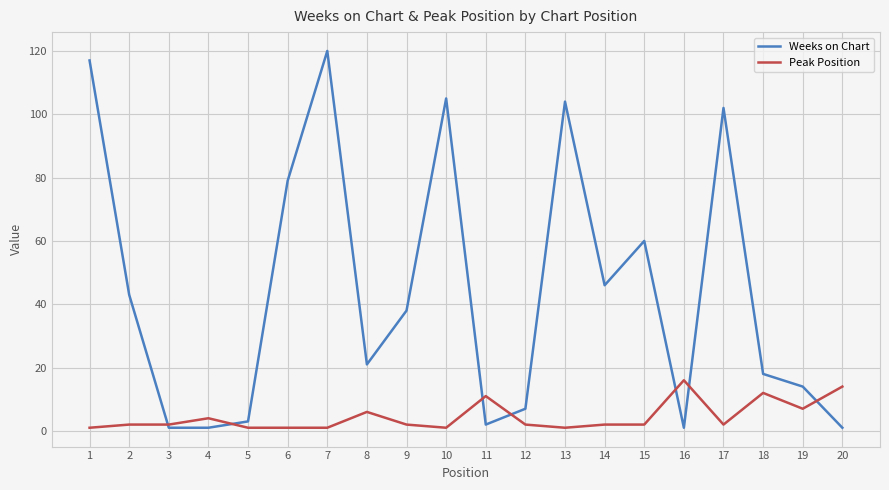

What is the spread (max minus min) of values at 6?

78